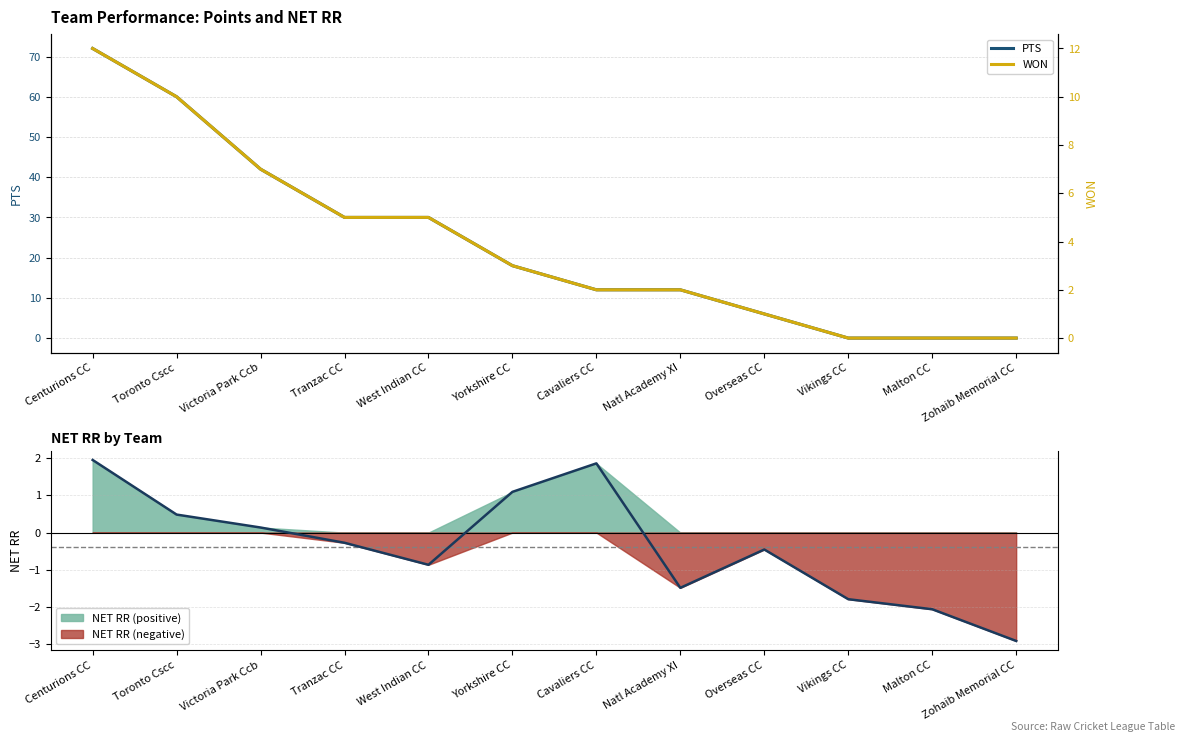

Which category has the highest value in the WON series?

Centurions CC